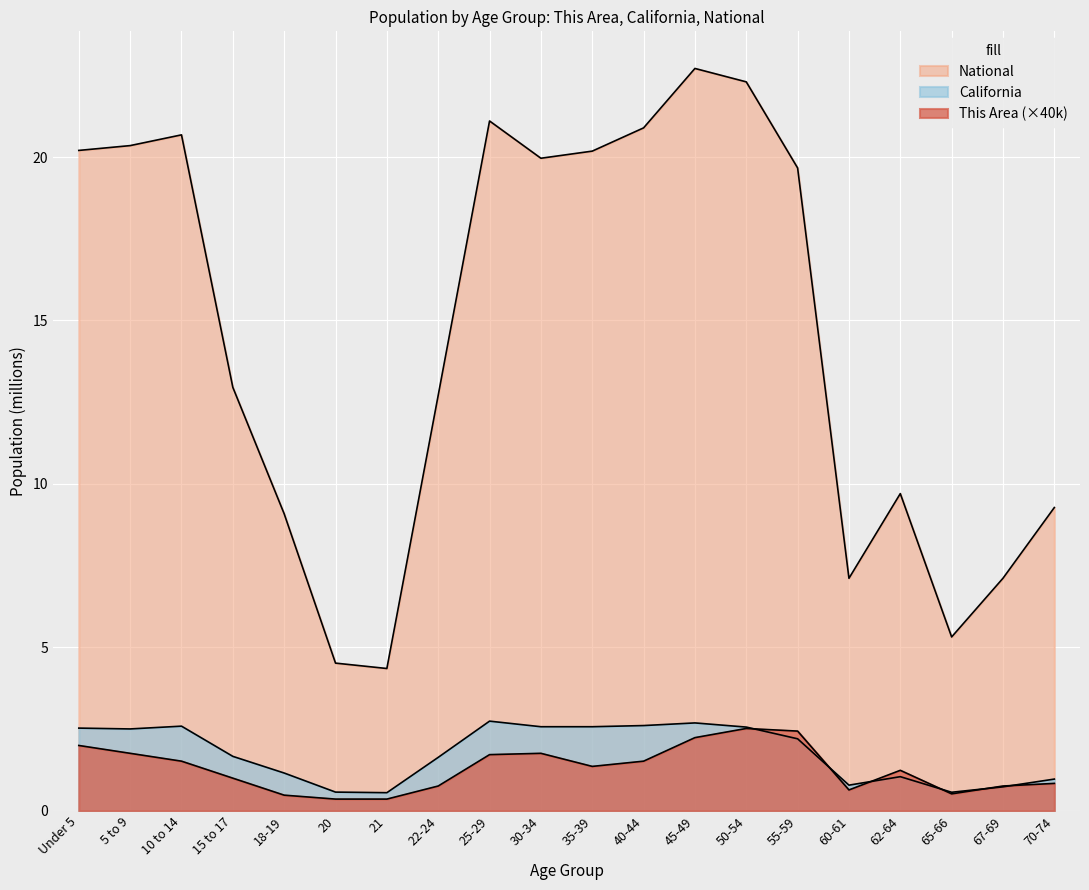

At how many categories does at least one series exceed 6?

17